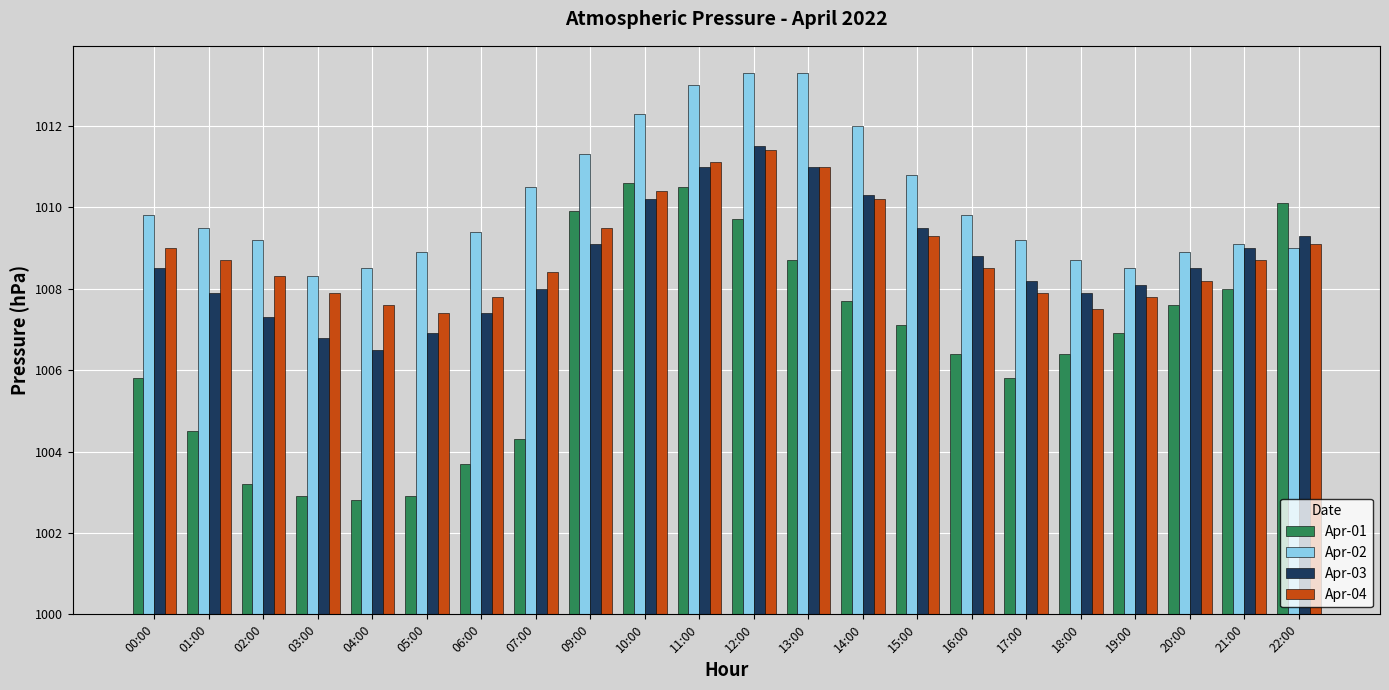

At which label does Apr-04 first exceed 8?

00:00